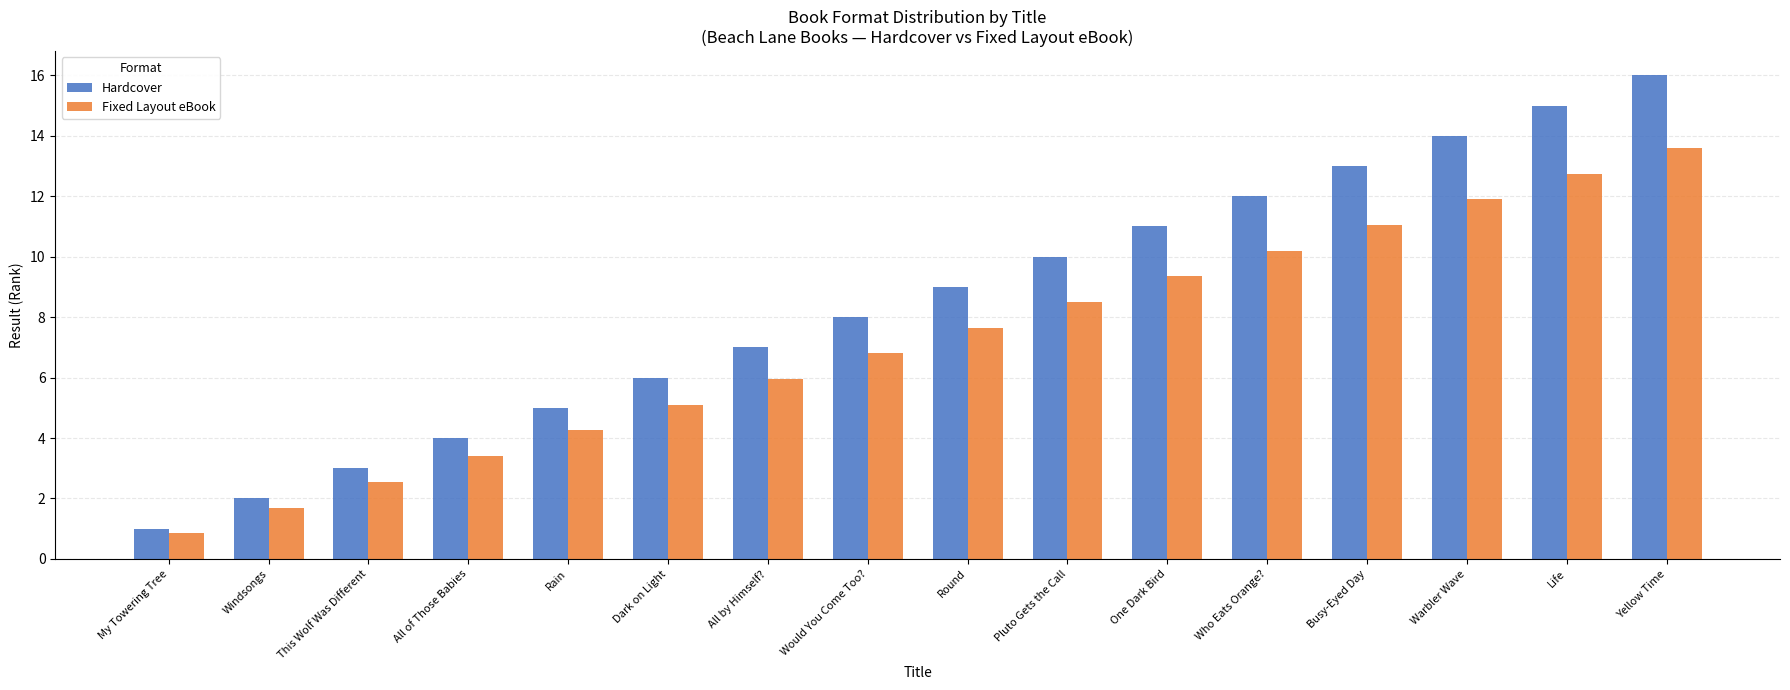

List the series in order of their peak value, lowest first.

Fixed Layout eBook, Hardcover